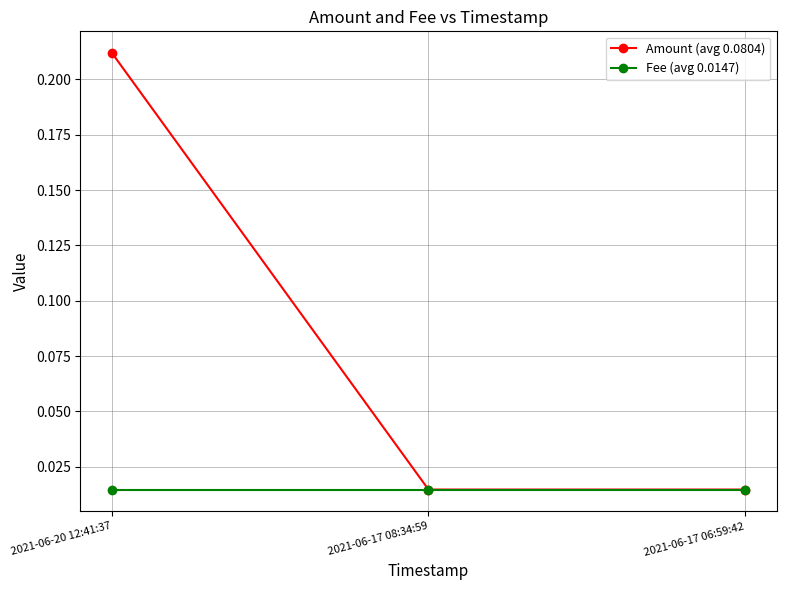

At which category is the sum across all series the highest?

2021-06-20 12:41:37